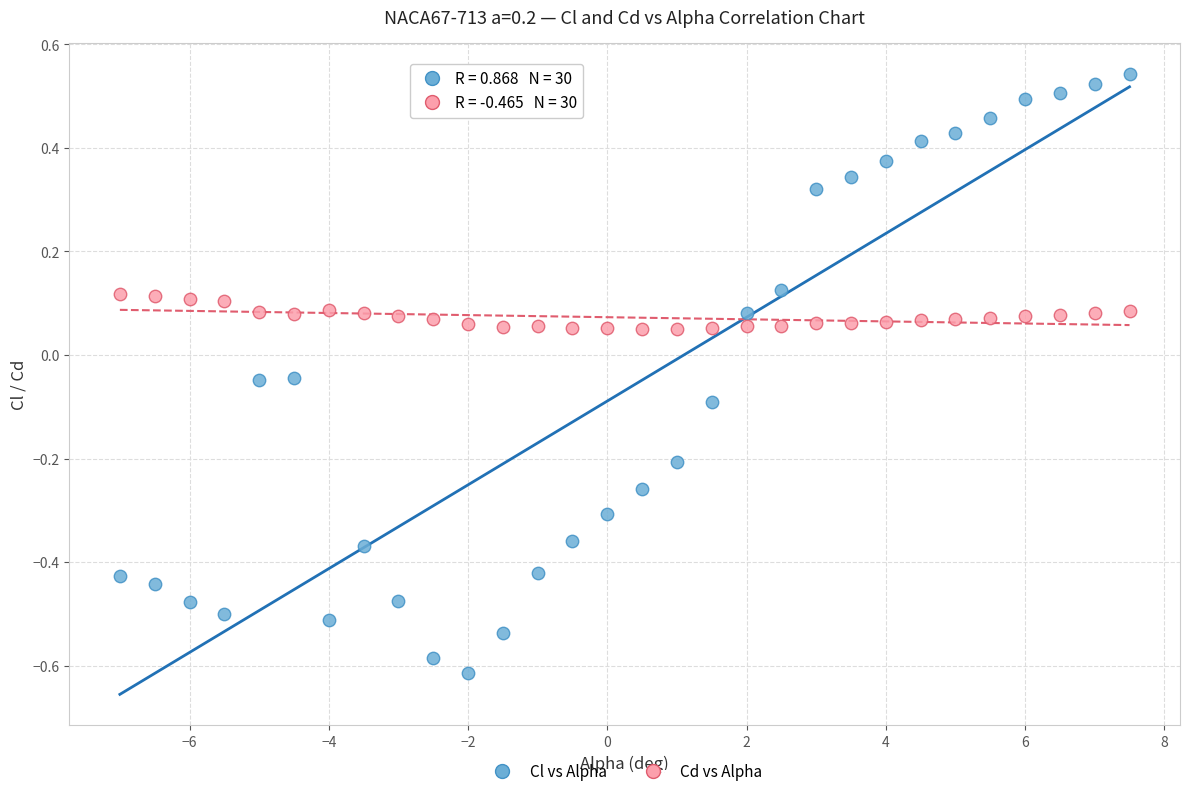

What are all the series names shown in the legend?

Cl vs Alpha, Cd vs Alpha